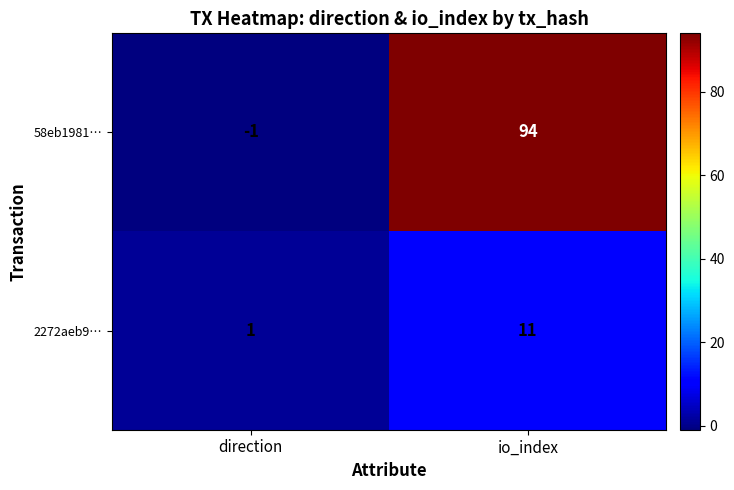

Which label corresponds to the smallest value in the chart?

direction